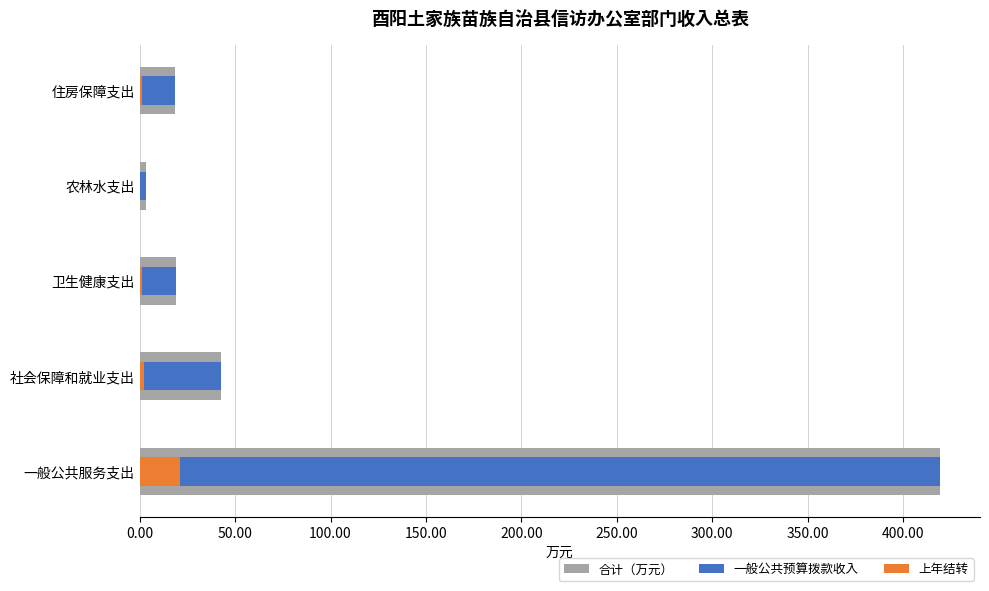

What is the maximum value for 上年结转?

21.0